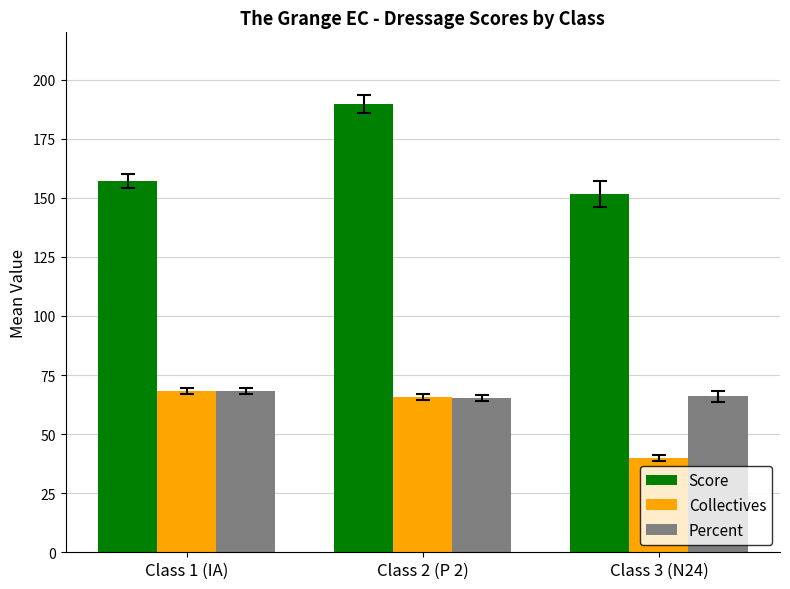

What is the sum of the Collectives values at Class 3 (N24) and Class 2 (P 2)?

105.7